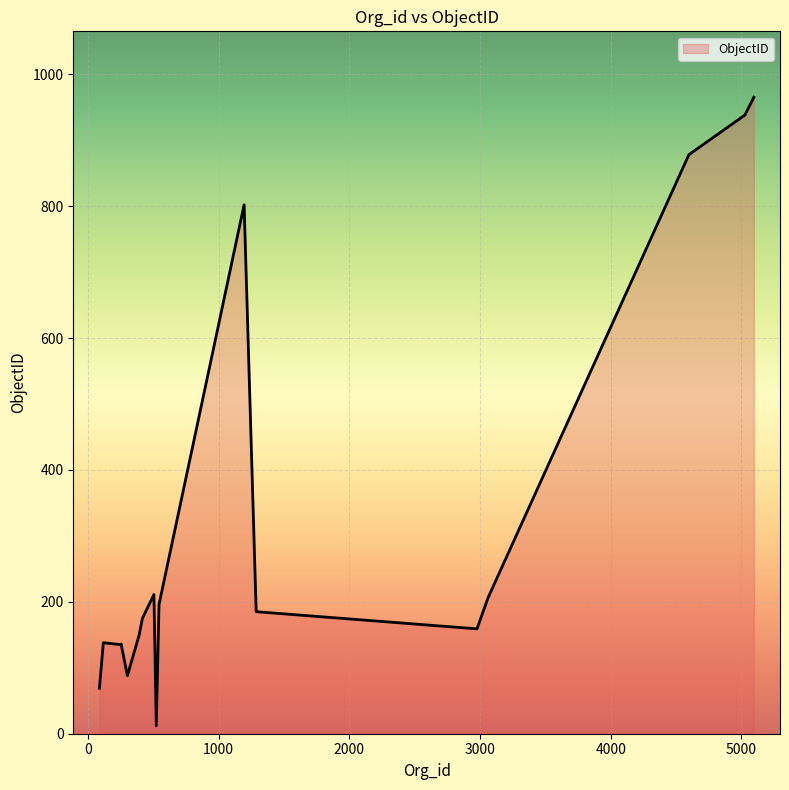

Does the chart display data point markers on the line(s)?

No